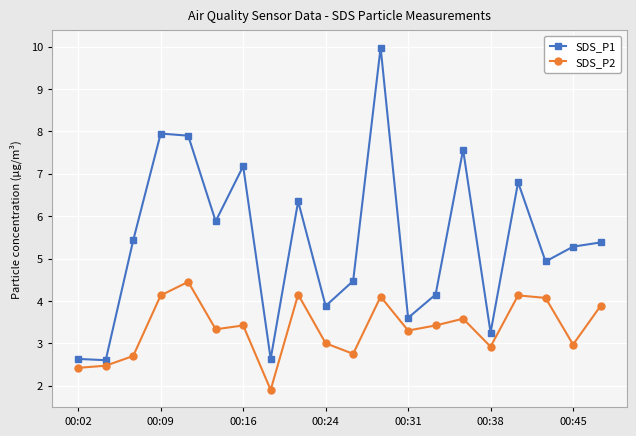

What is the value of the SDS_P1 point at the 2nd from the left?

2.6